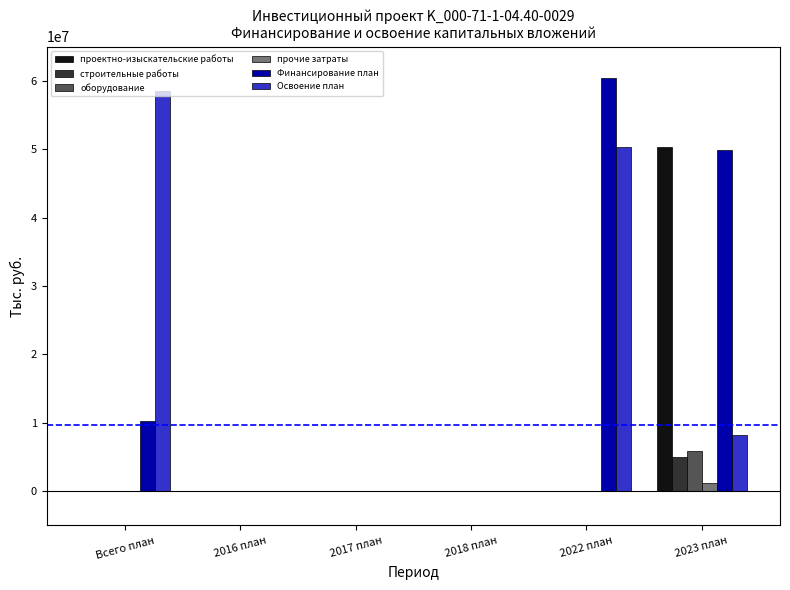

The value of проектно-изыскательские работы at 2018 план is 0. True or false?

True